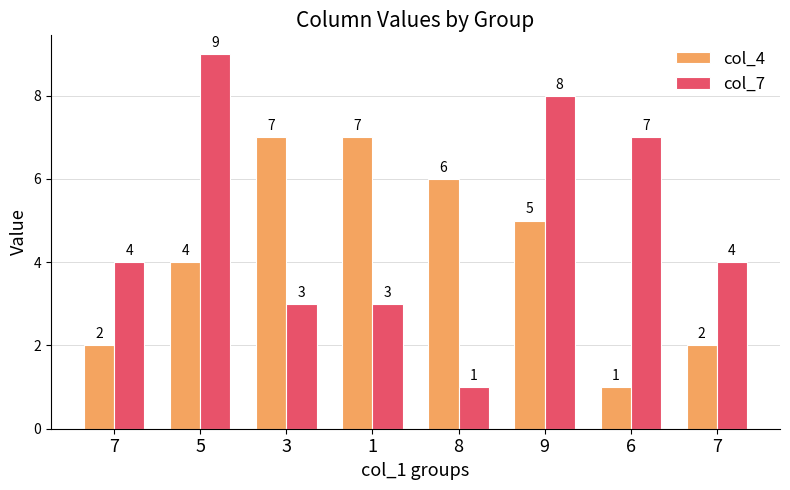

Are the bars horizontal?

No